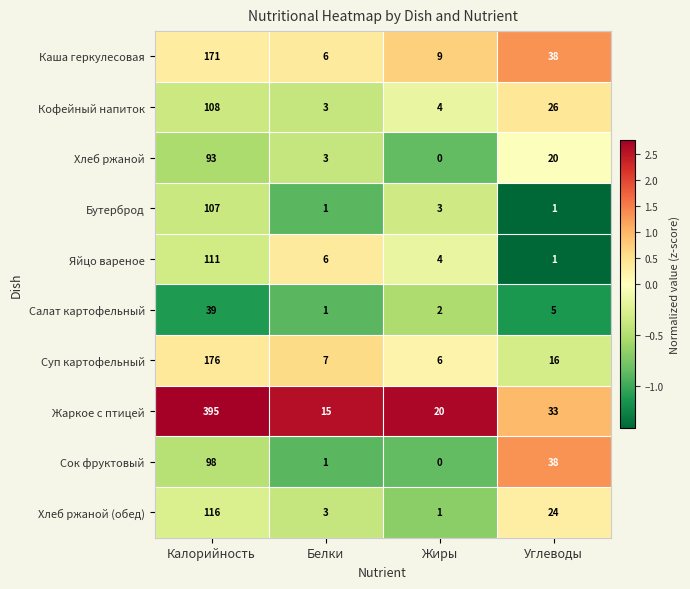

Which series has the widest spread of values?

Жаркое с птицей